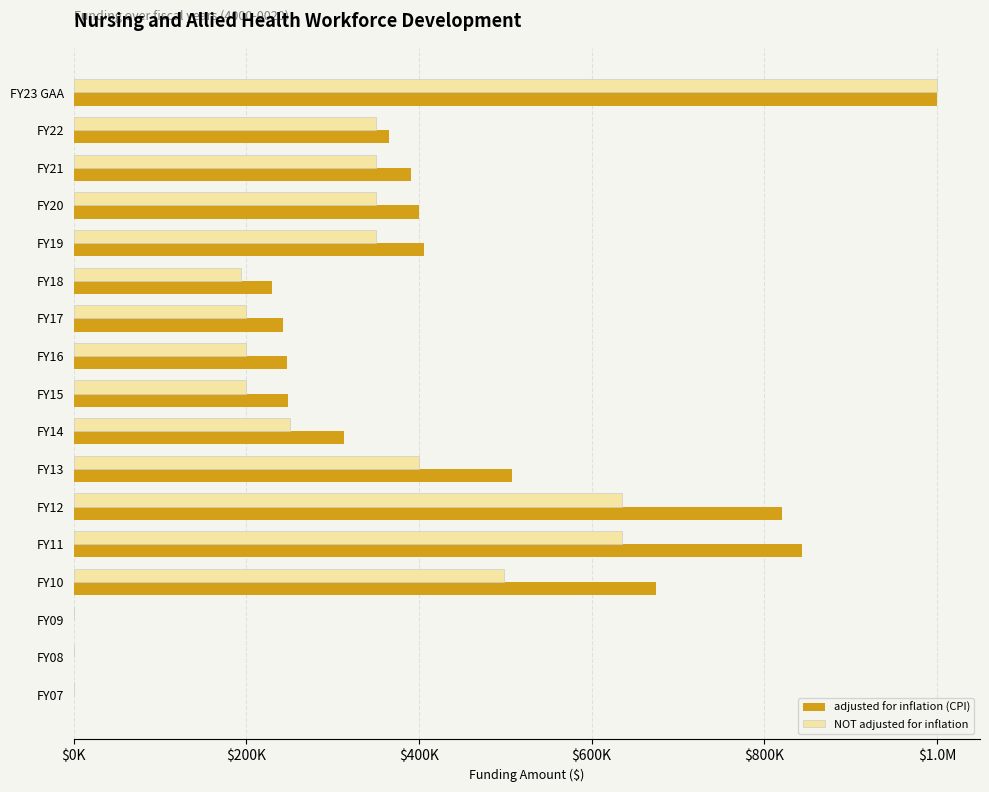

At how many categories does at least one series exceed 877445?

1